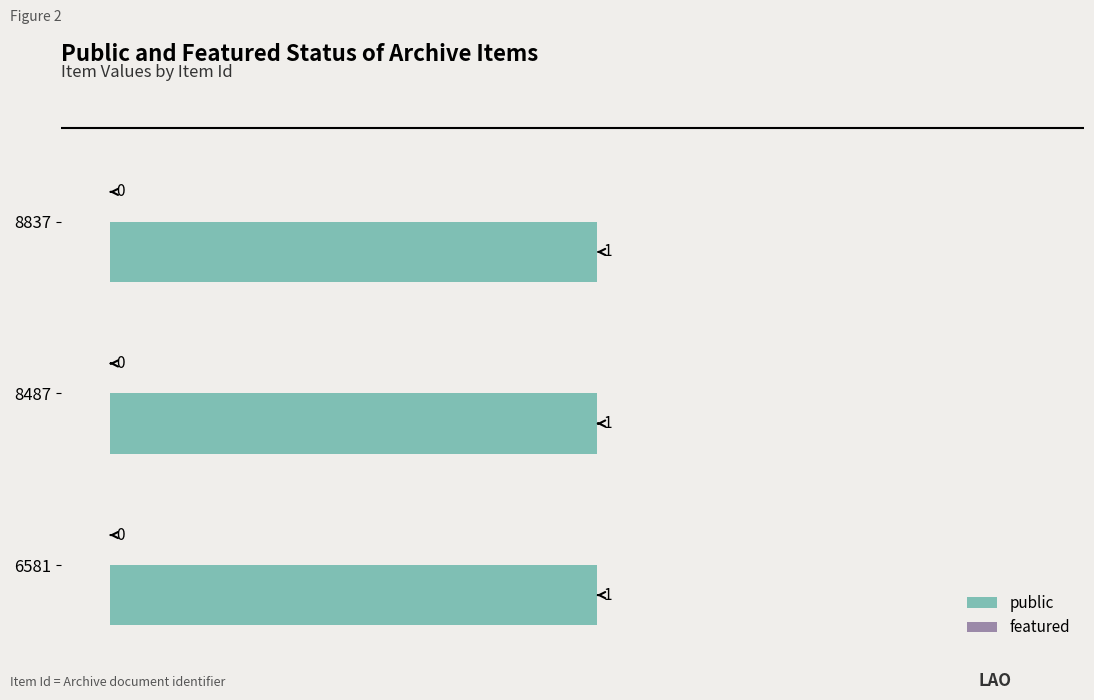

Reading left to right, what are all the values shown in this chart?

public: 1	1	1
featured: 0	0	0